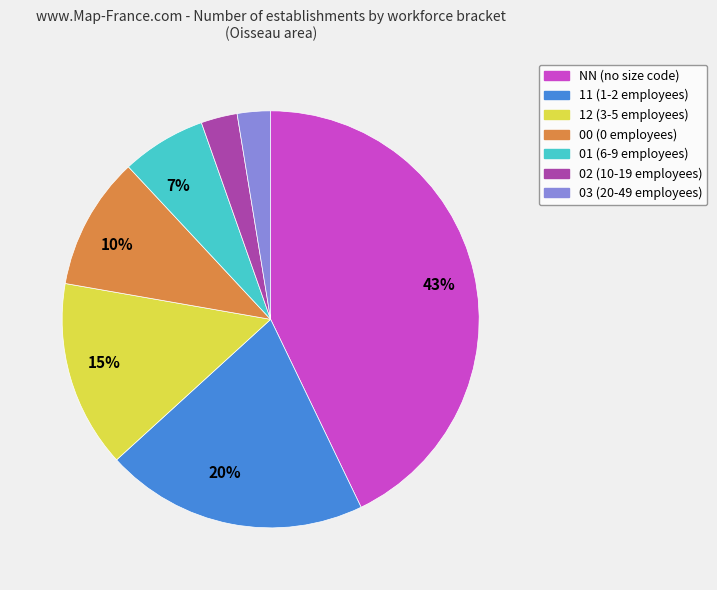

Is there any slice that represents more than half of the pie?

No